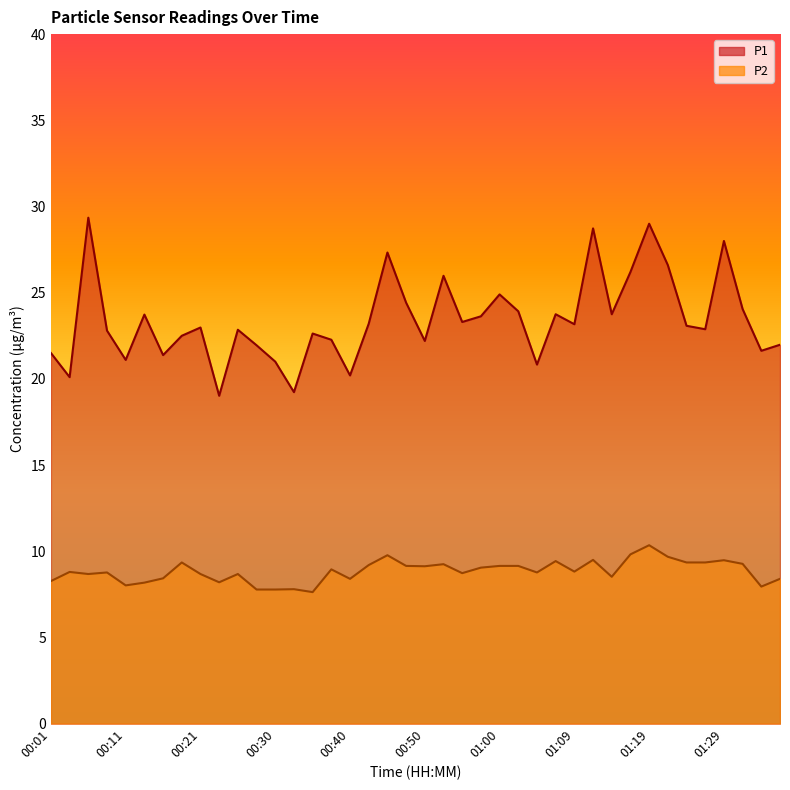

Is it true that P1 equals 33.3 at 01:14?

False